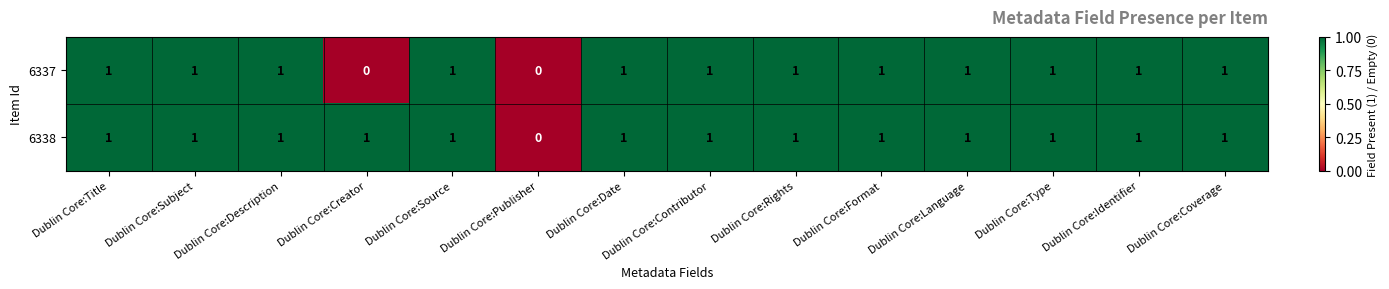

How many values in the 6337 series are below 1?

2